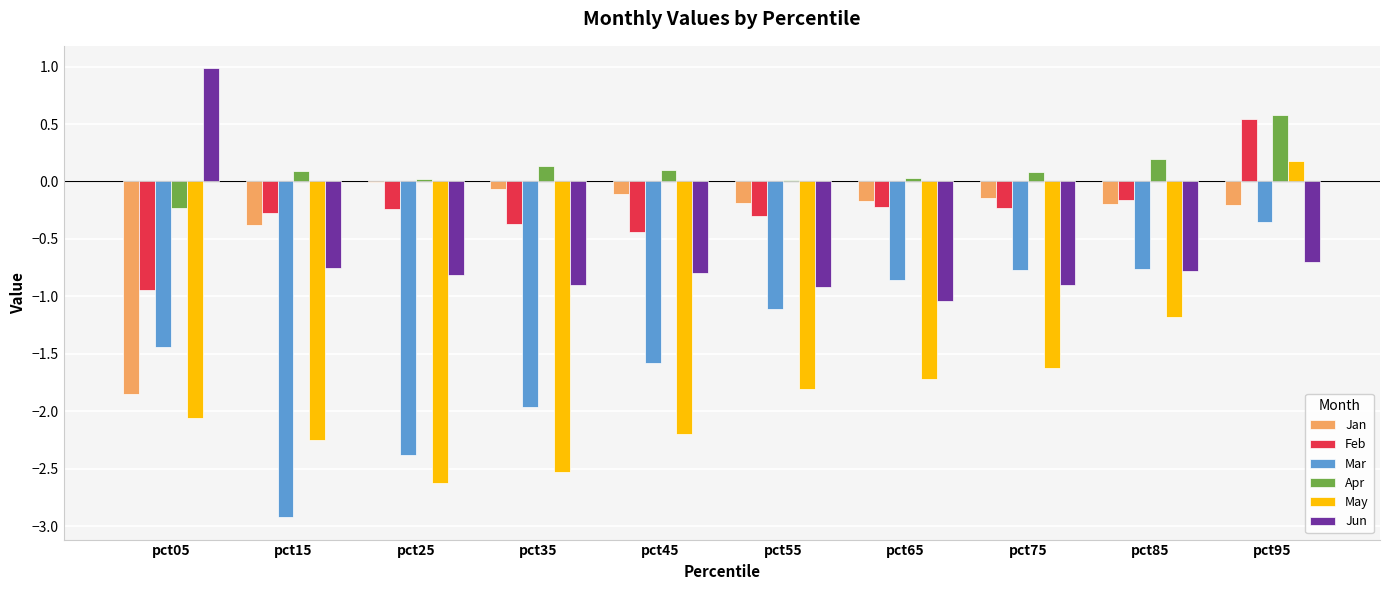

What is the total value across all series at pct45?

-5.0